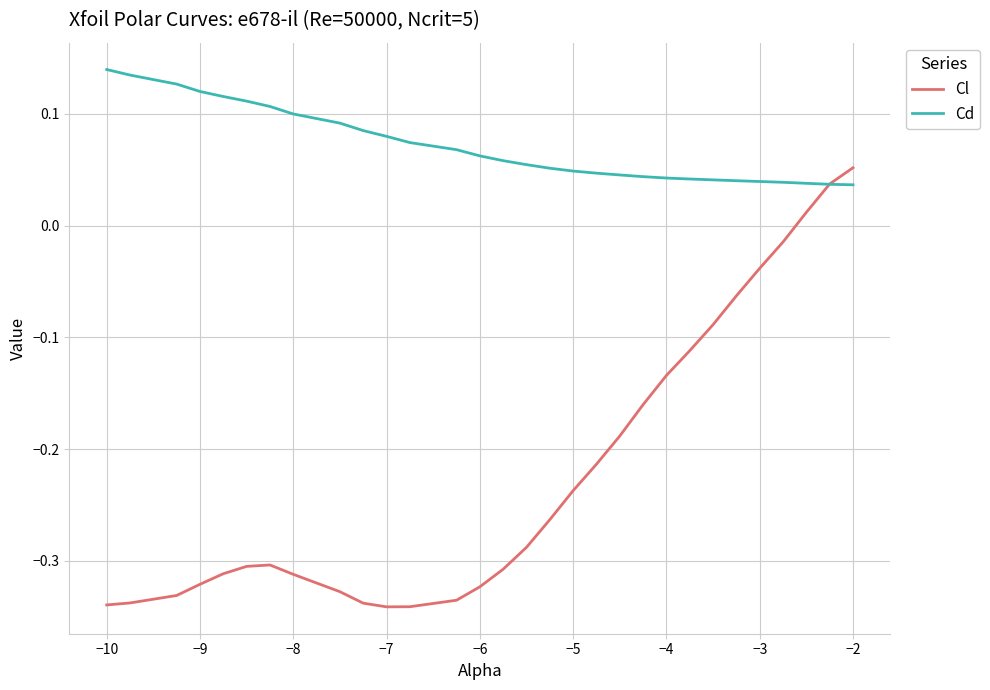

Rank the series by their maximum value, from lowest to highest.

Cl, Cd